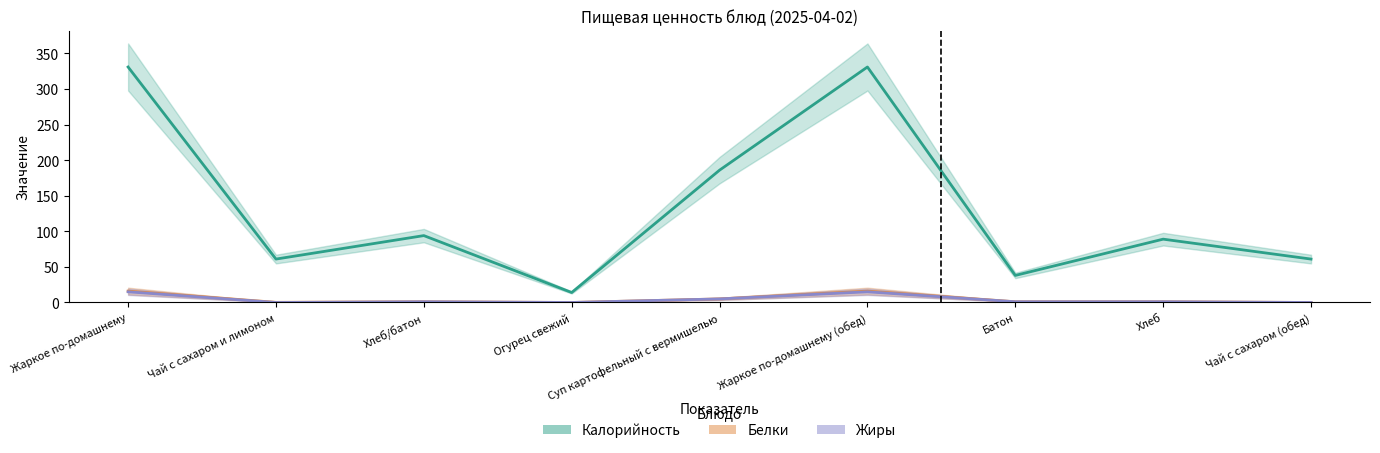

What is the spread (max minus min) of values at Жаркое по-домашнему?

316.0